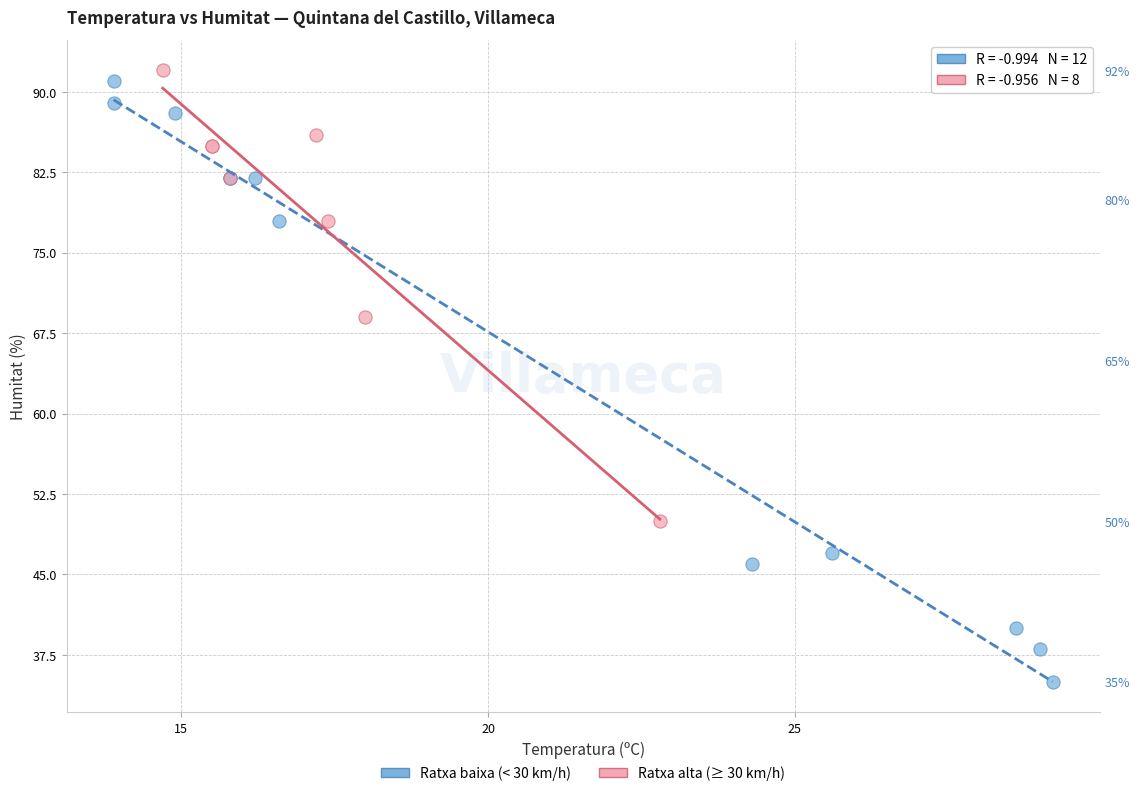

What are all the series names shown in the legend?

Ratxa baixa (< 30 km/h), Ratxa alta (≥ 30 km/h)